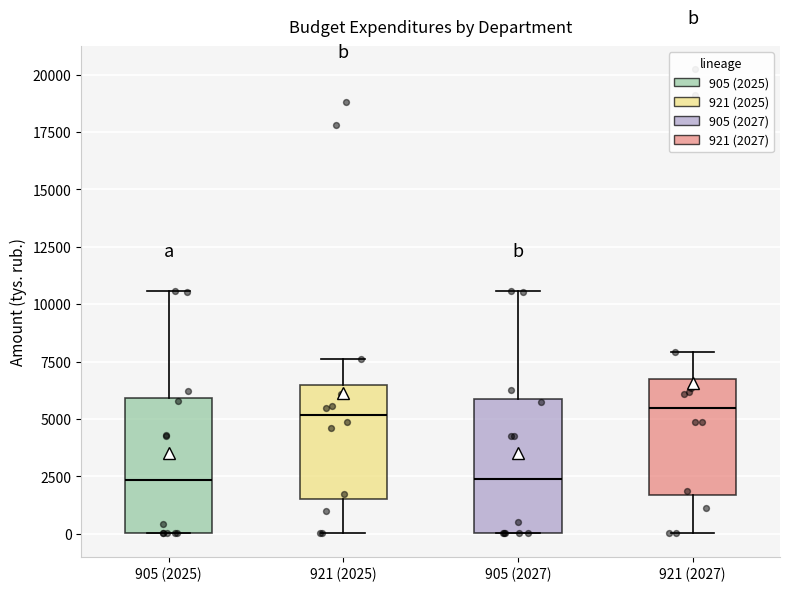

Reading left to right, transcribe this box plot: for each box, give where its median line is, the range the box spans, and where its two whiskers end, as read against the y-axis. The values are not printed on the chart, so give them approximately, as read against the axis.

905 (2025): median 2500, box 0 to 6000, whiskers 0 to 10500
921 (2025): median 5000, box 1500 to 6500, whiskers 0 to 7500
905 (2027): median 2500, box 0 to 6000, whiskers 0 to 10500
921 (2027): median 5500, box 1500 to 6500, whiskers 0 to 8000